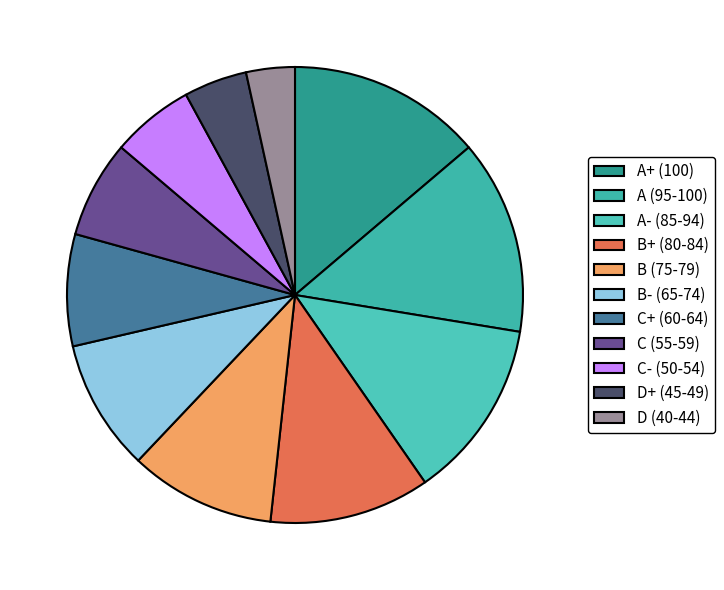

To the nearest percent, what percentage of the pie is D (40-44)?

3%